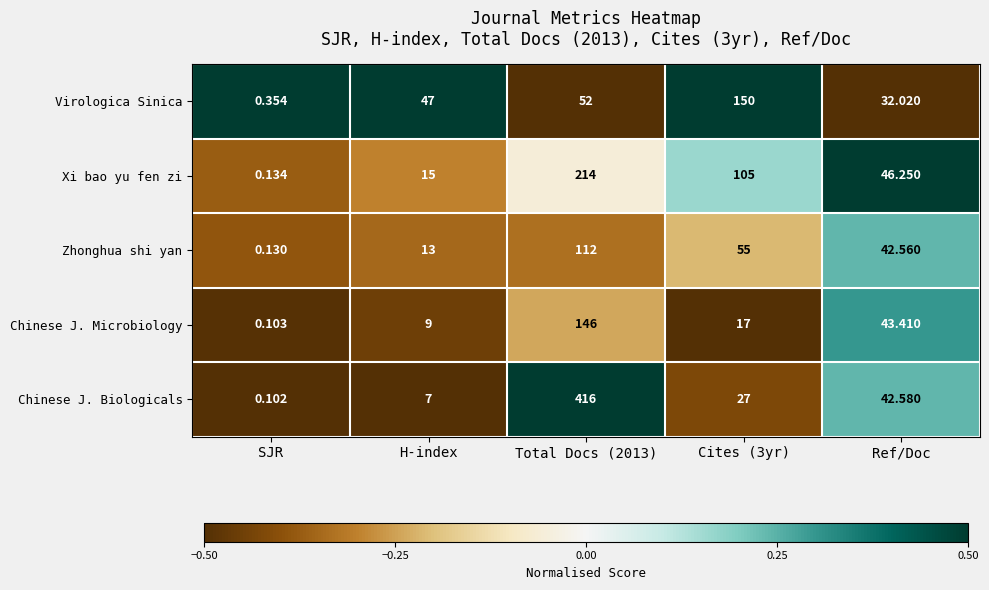

Which series has the largest total across all categories?

Chinese J. Biologicals